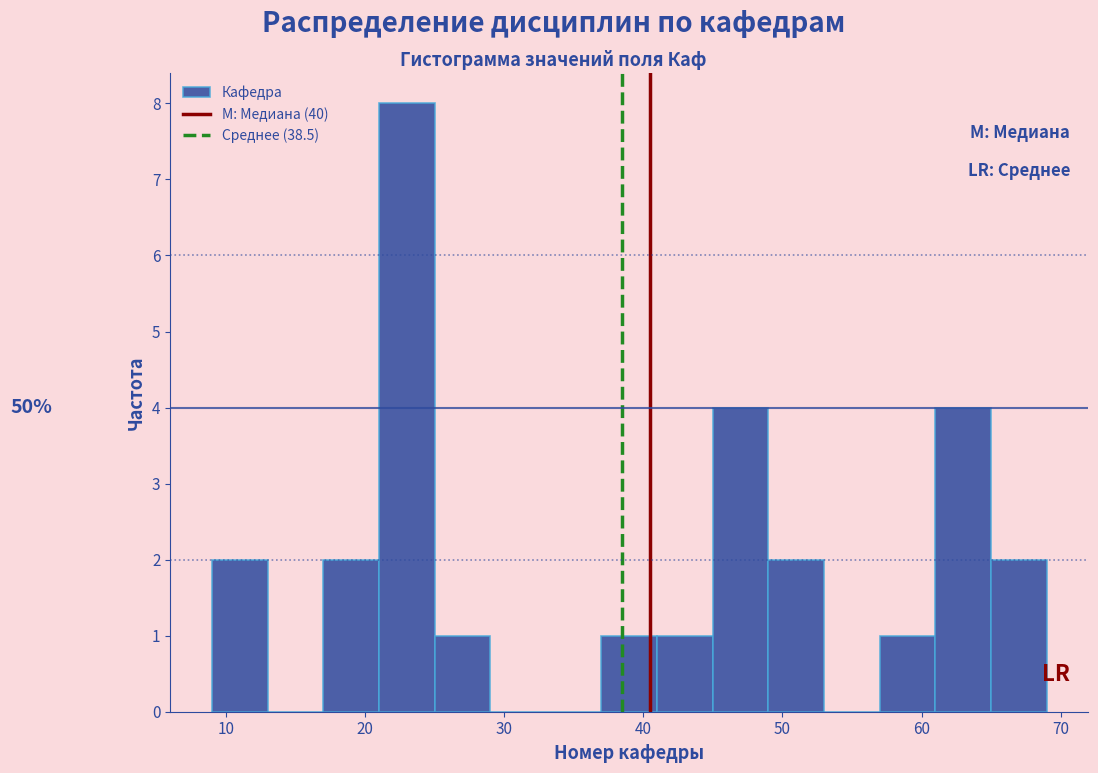

Which range on the x-axis has the tallest bar?

21 to 25